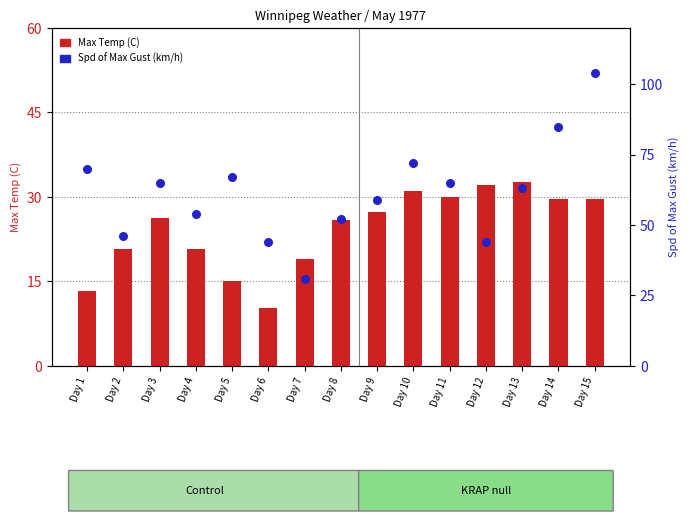

Which series has the largest Y range (max minus min)?

Spd of Max Gust (km/h)